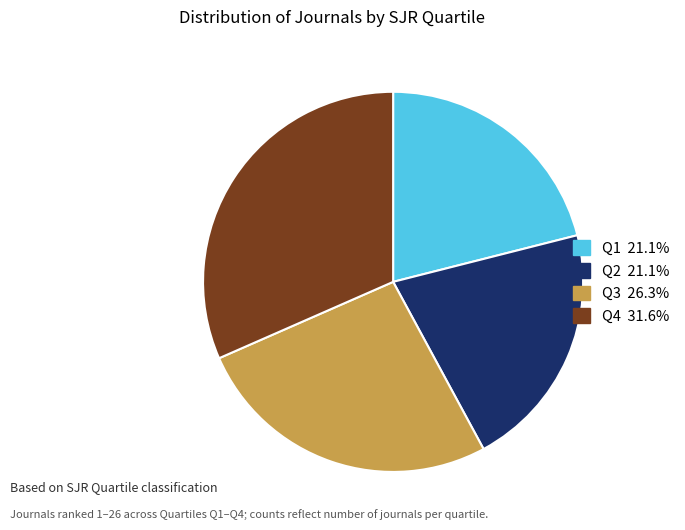

How many slices are in this pie chart?

4